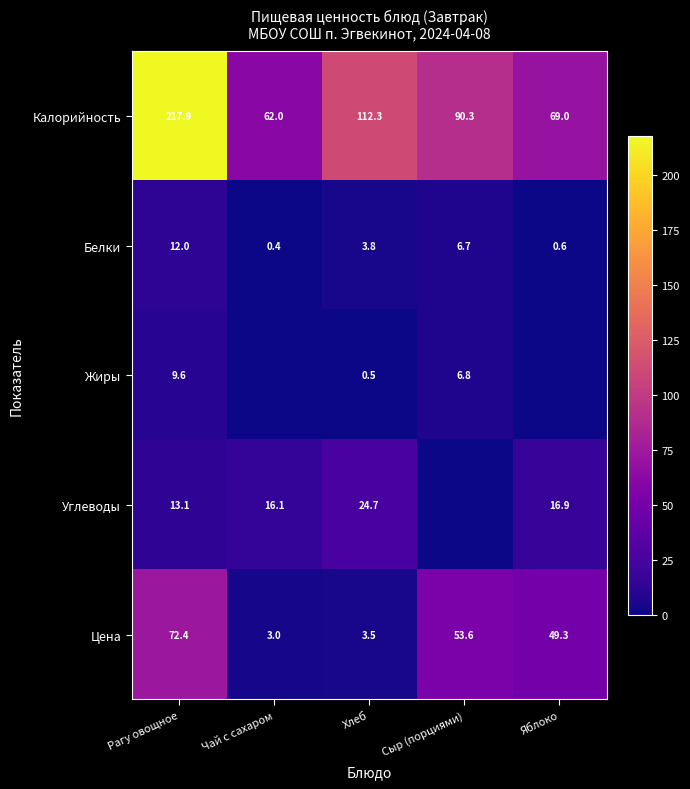

What is the maximum value shown in the chart?

217.9